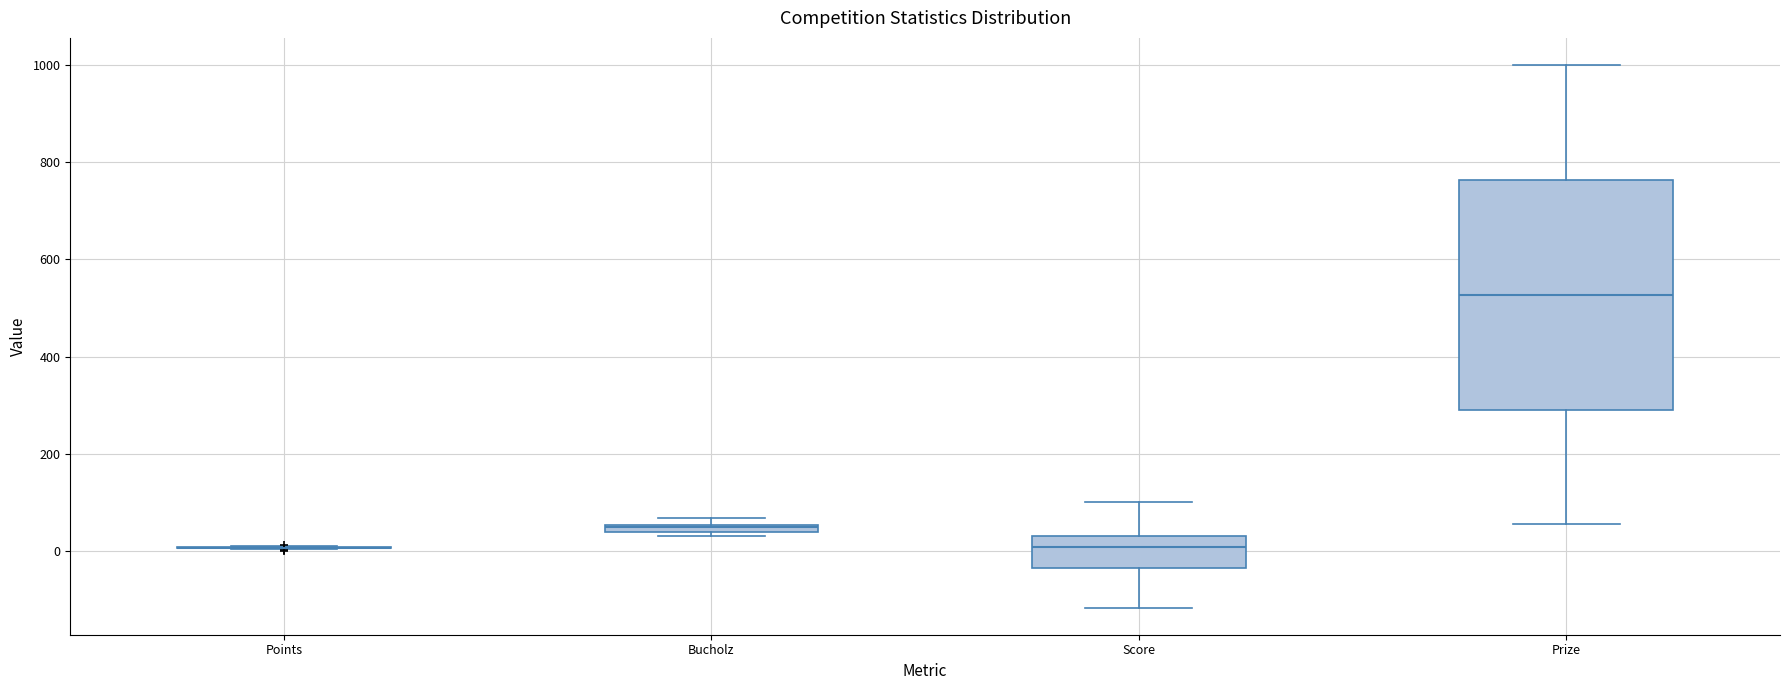

Which box is the tallest, from its lower edge to its upper edge?

Prize